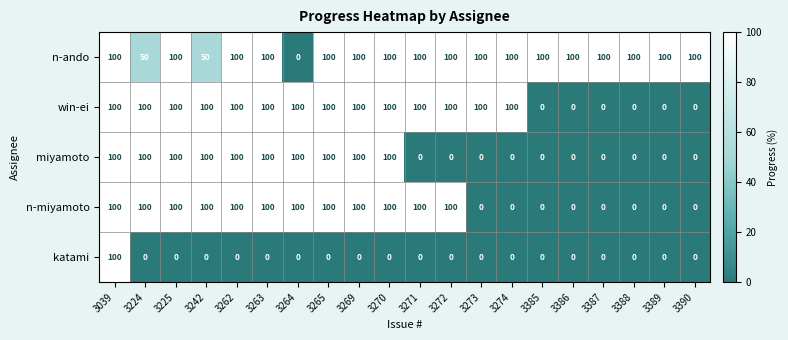

What is the average value of the katami series?

5